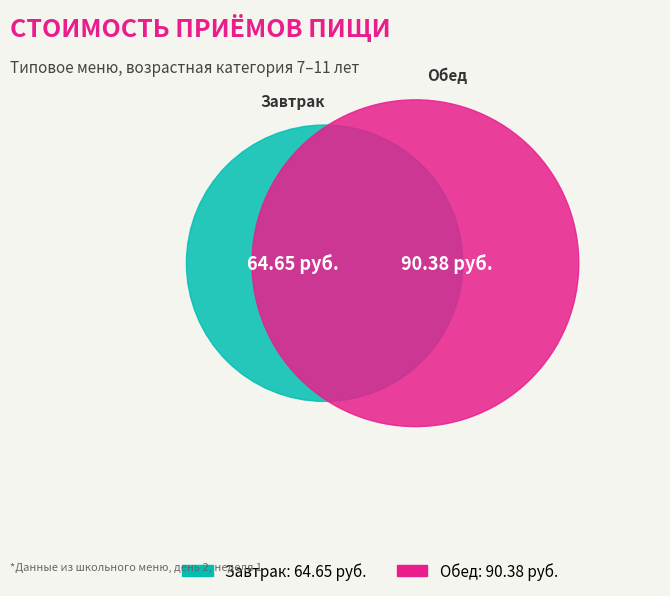

What percentage is the Завтрак slice, to the nearest percent?

42%